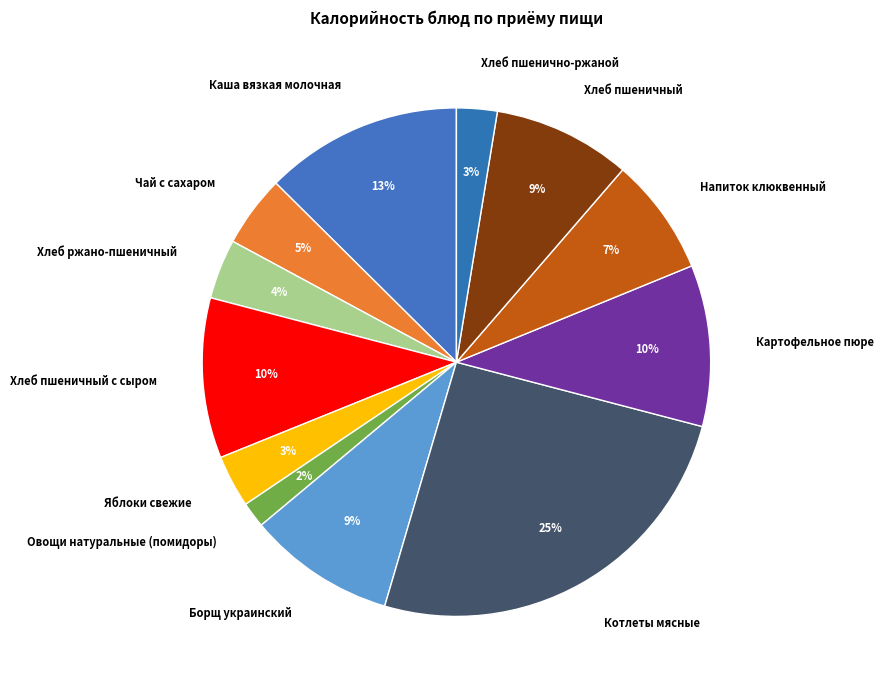

How many segments does this pie chart have?

12